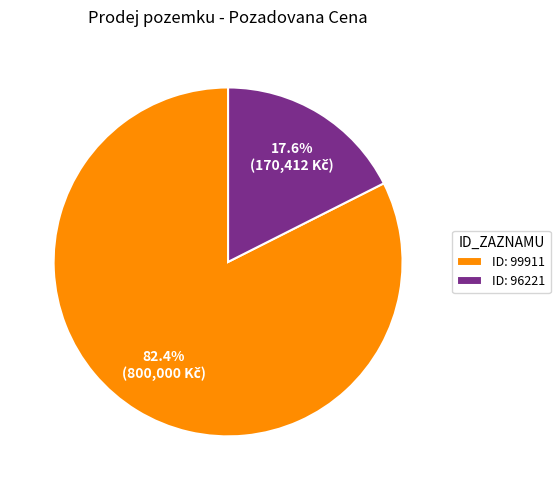

What is the largest slice in the pie chart?

ID: 99911